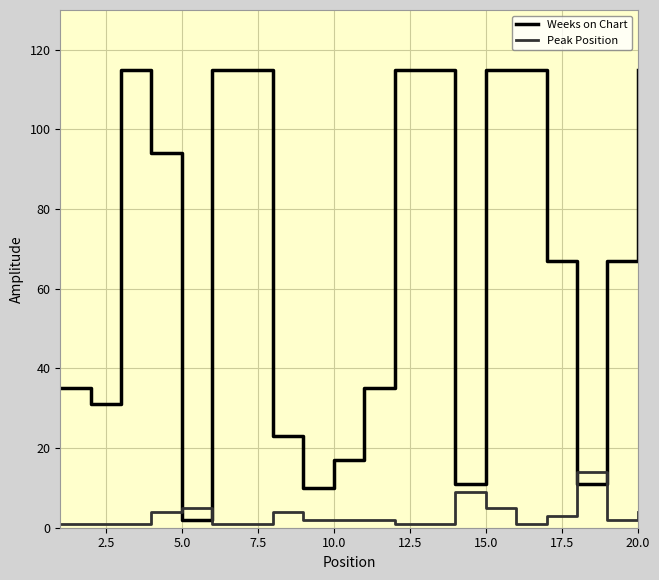

Which series has the largest total across all categories?

Weeks on Chart